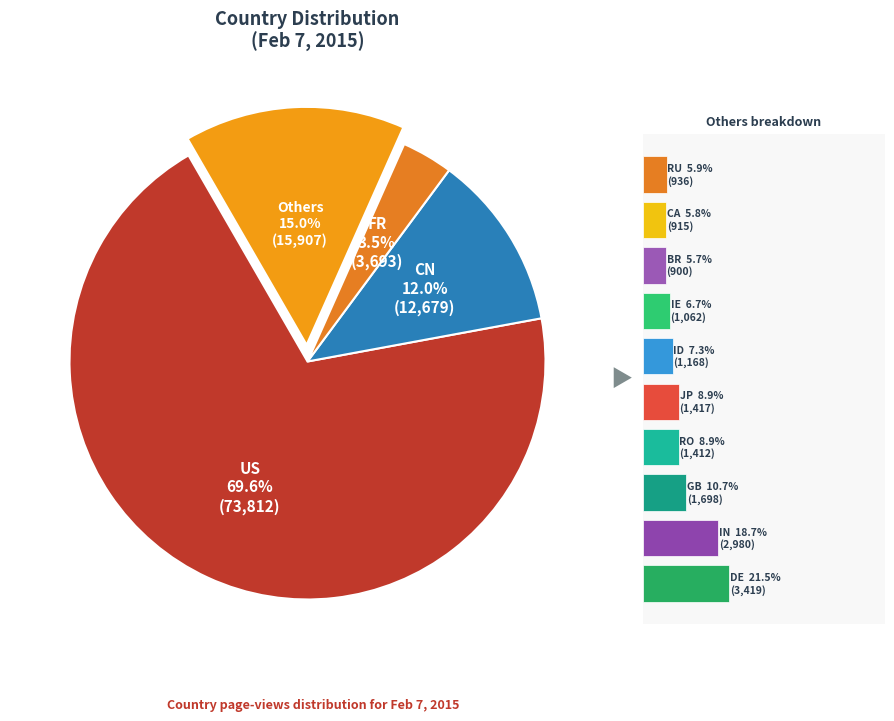

The FR slice represents 3% of the pie. True or false?

True